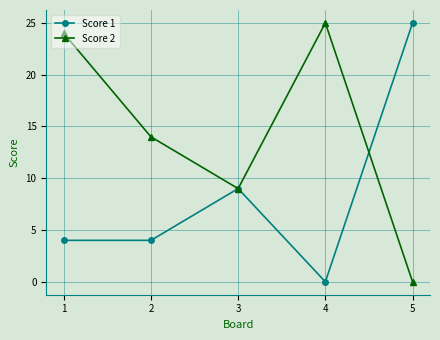

At which category is the sum across all series the highest?

1